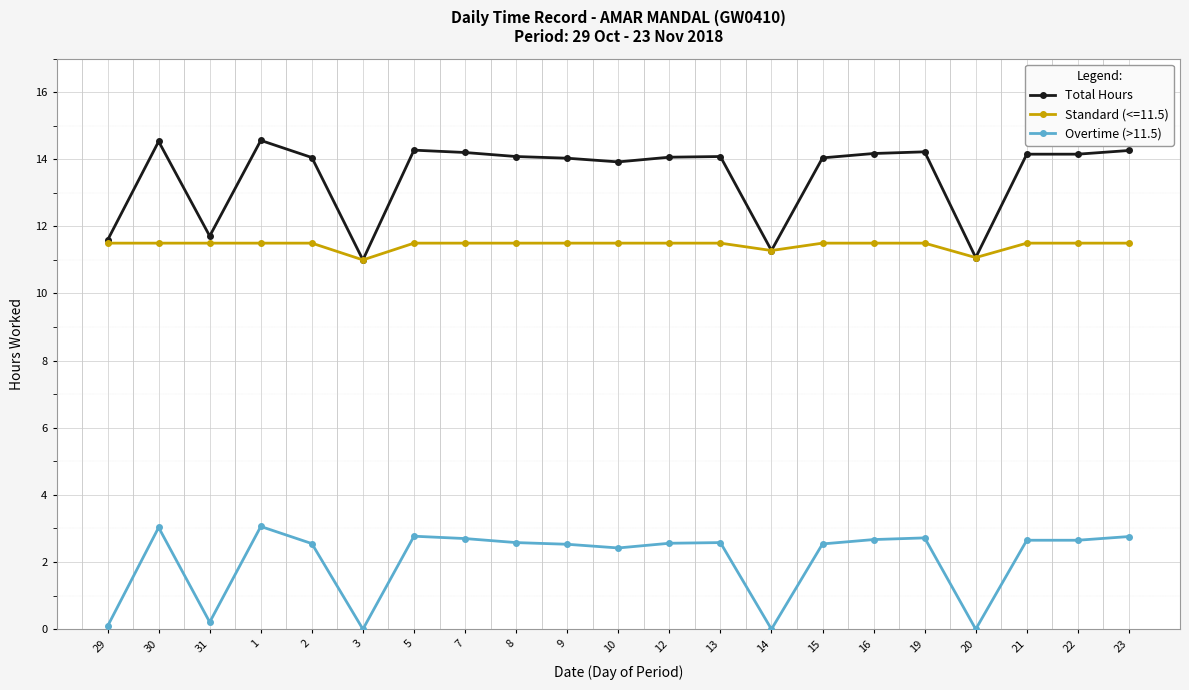

True or false: Total Hours and Overtime (>11.5) intersect in this chart.

False